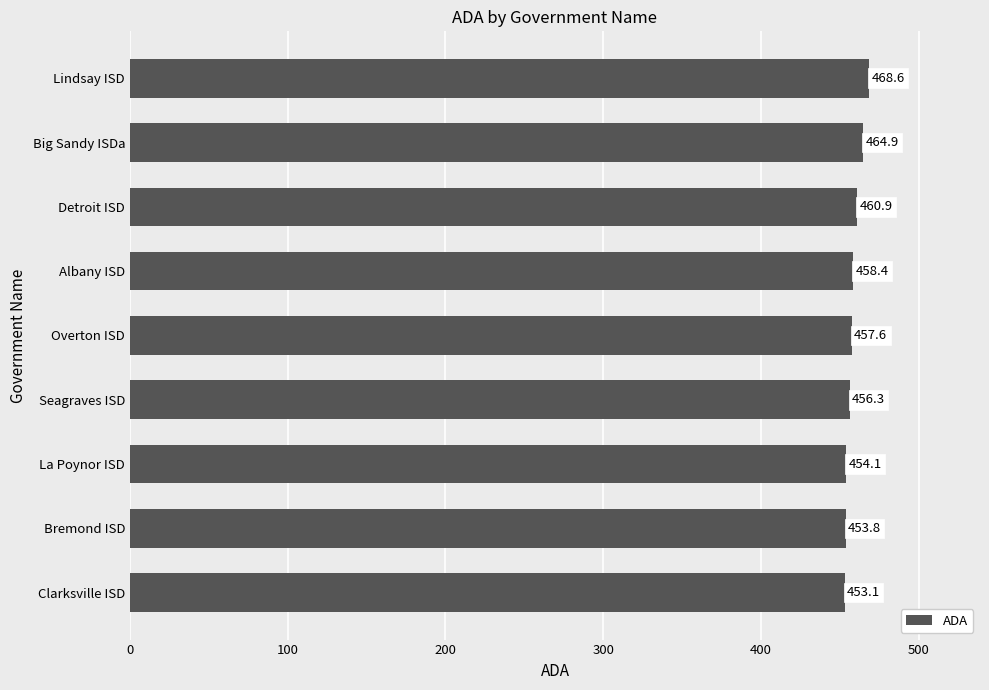

What is the sum of the values at Albany ISD and Detroit ISD?

919.3